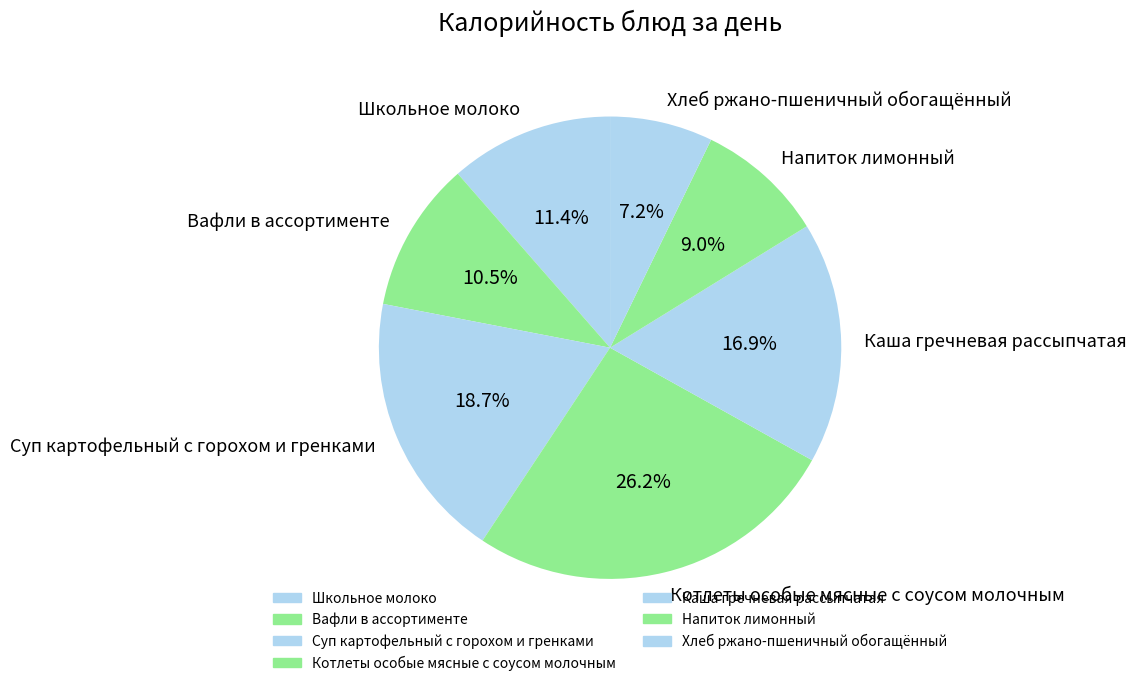

How much of the chart is everything except Вафли в ассортименте?

89.5%